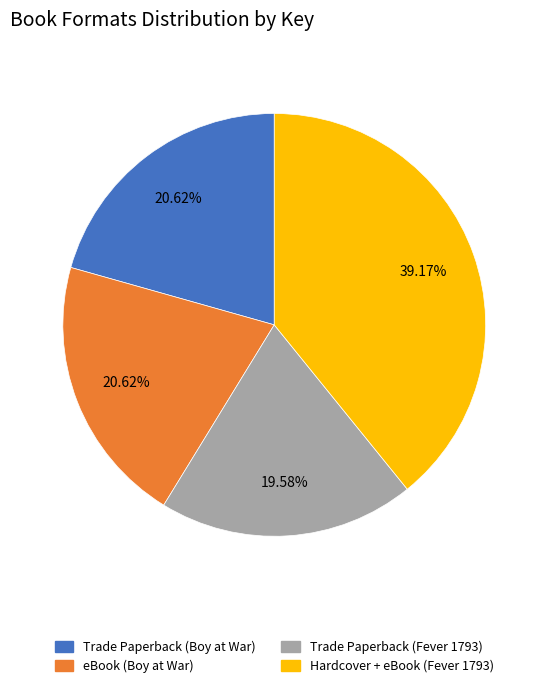

Is there any slice that represents more than half of the pie?

No